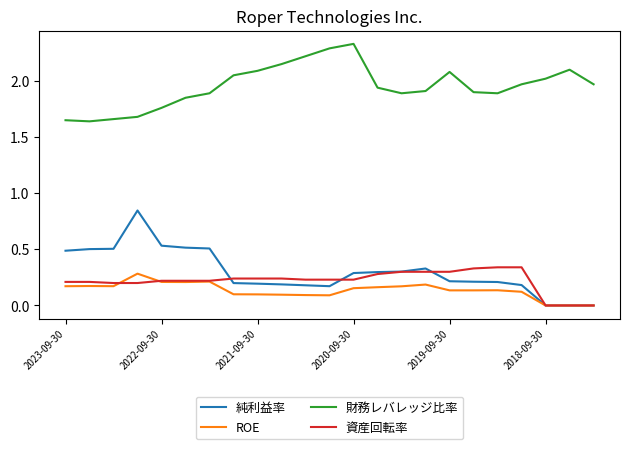

True or false: 財務レバレッジ比率 and 資産回転率 intersect in this chart.

False